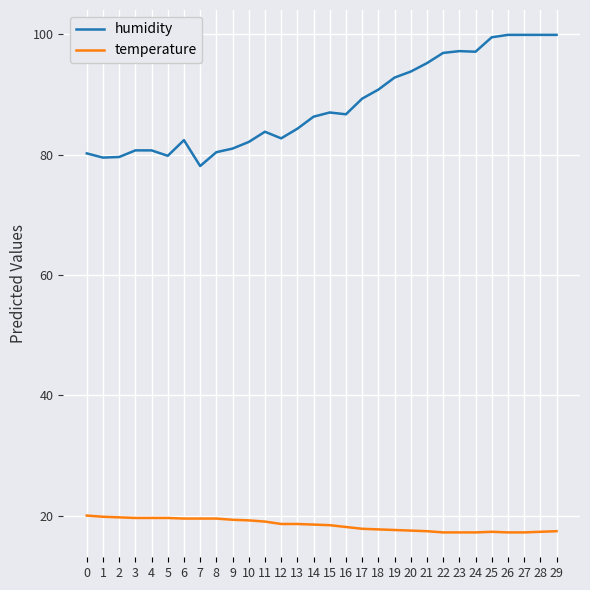

Which series has the largest range (max minus min)?

humidity